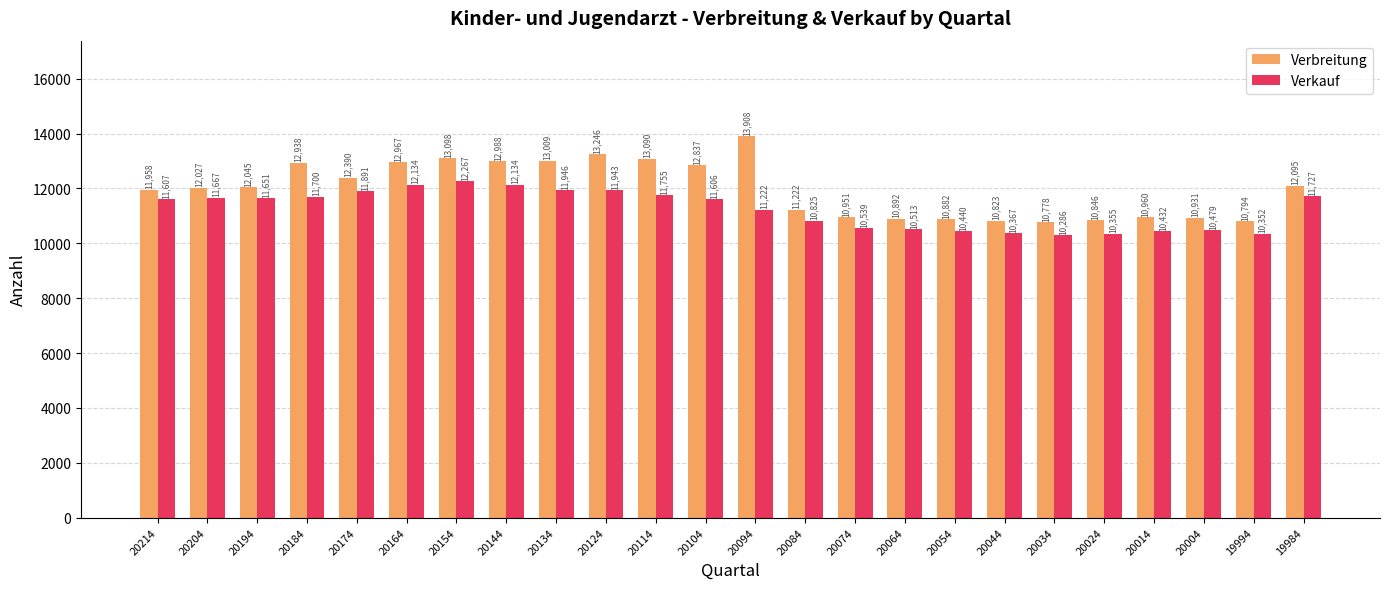

What is the minimum value shown in the chart?

10286